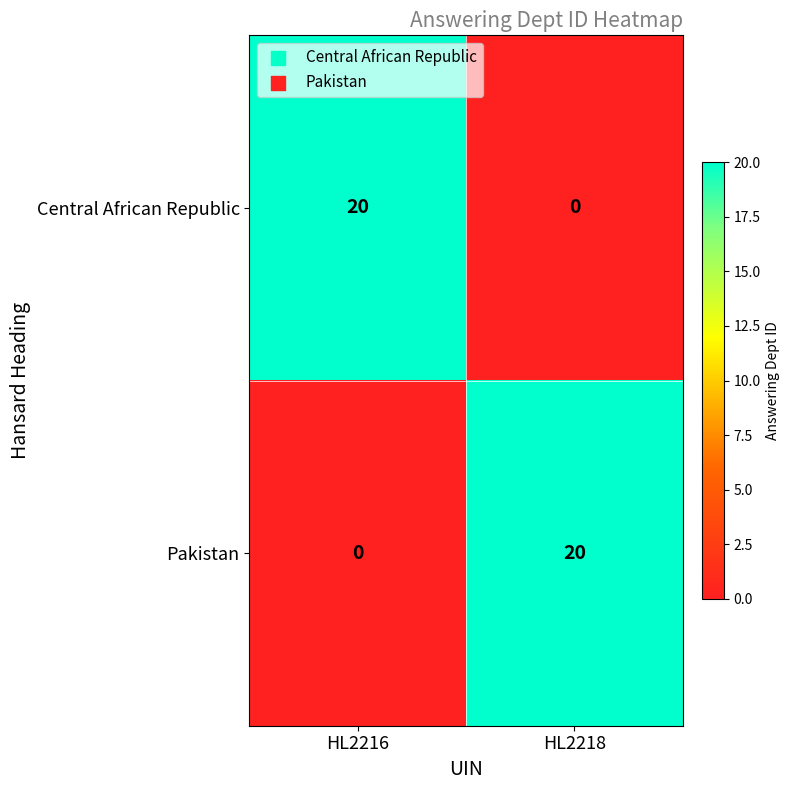

What is the difference between the highest and lowest values at HL2216?

20